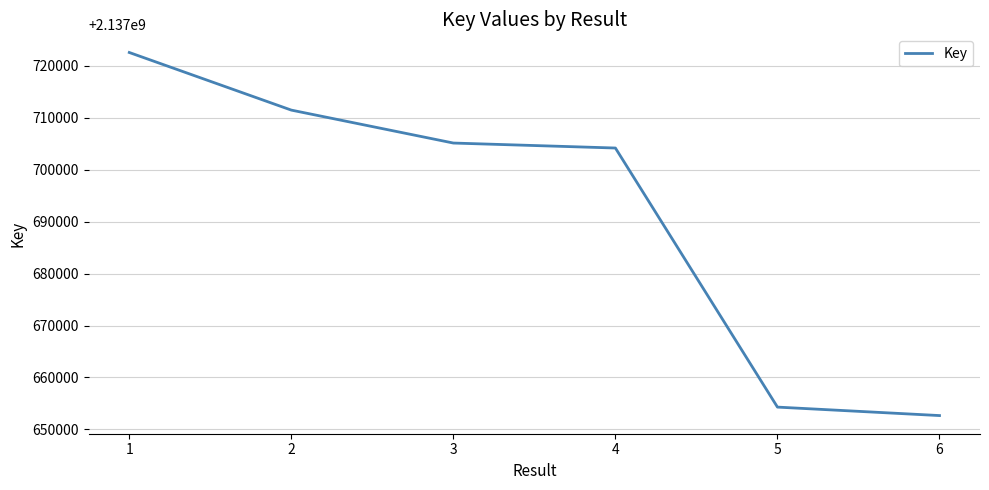

Does the chart display data point markers on the line(s)?

No